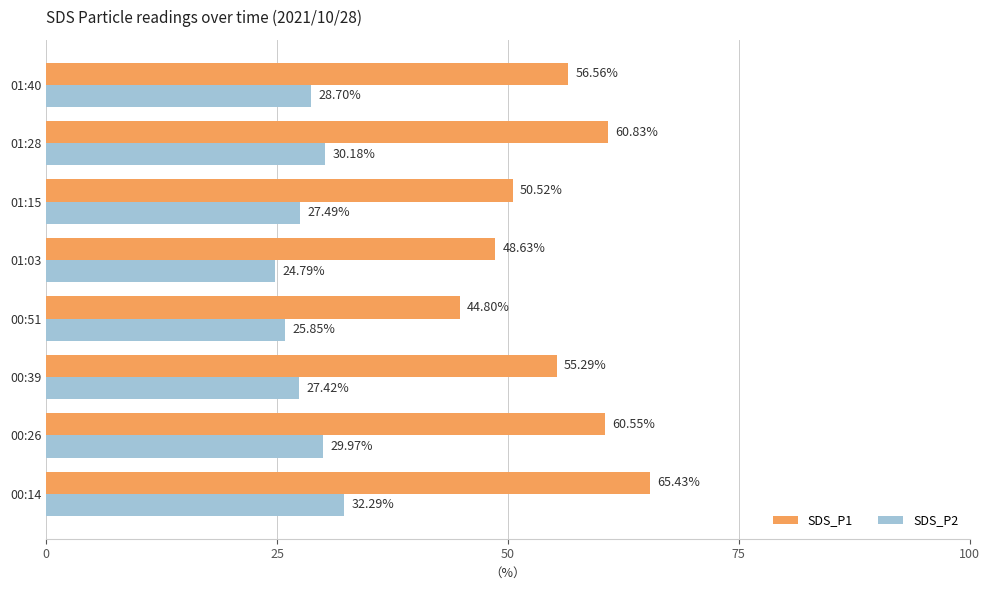

What is the difference between the maximum and minimum values in the SDS_P1 series?

20.6